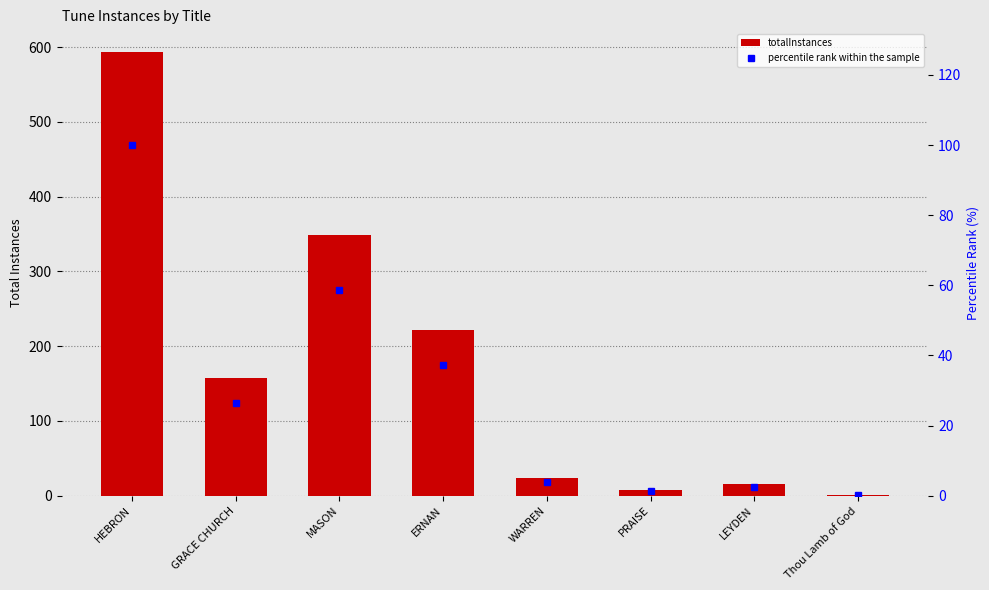

Where does the totalInstances series first go above 157?

HEBRON